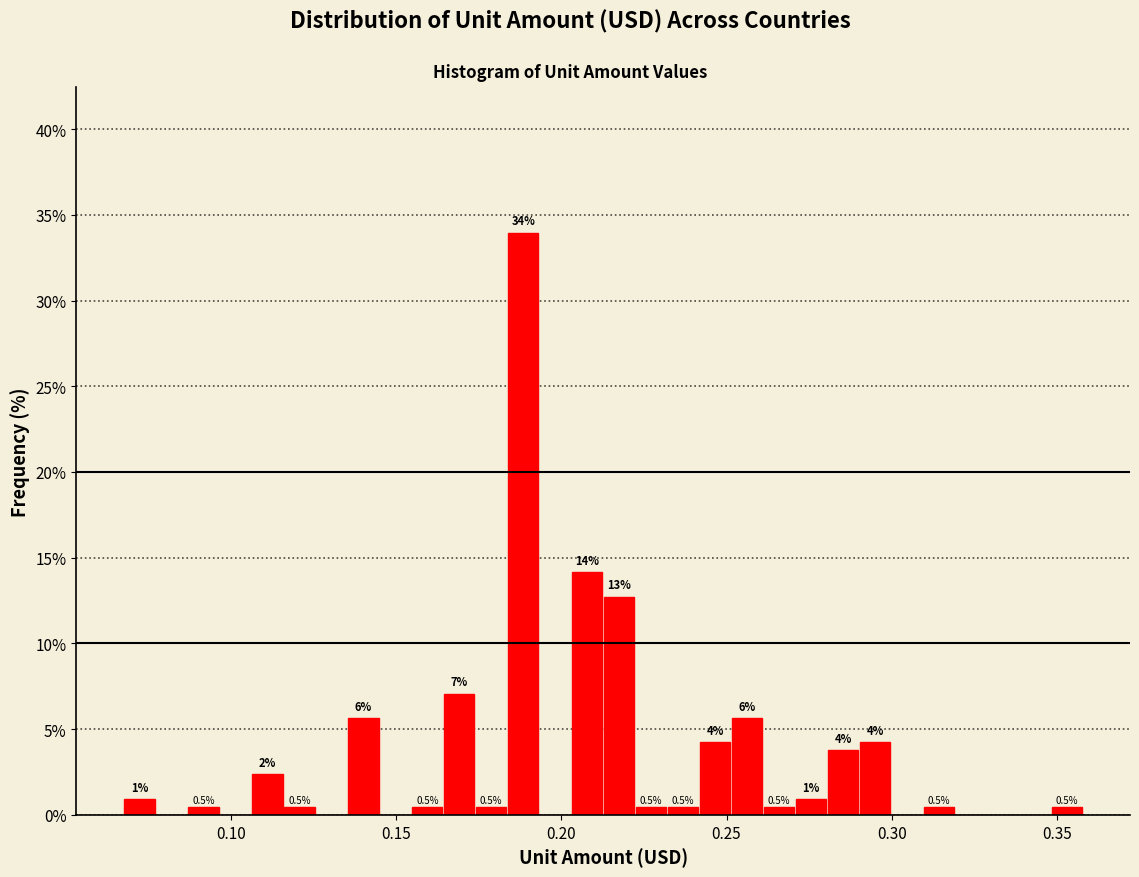

Around what value on the x-axis is the tallest bar? Give the approximate position of its centre, as read against the axis.

0.190